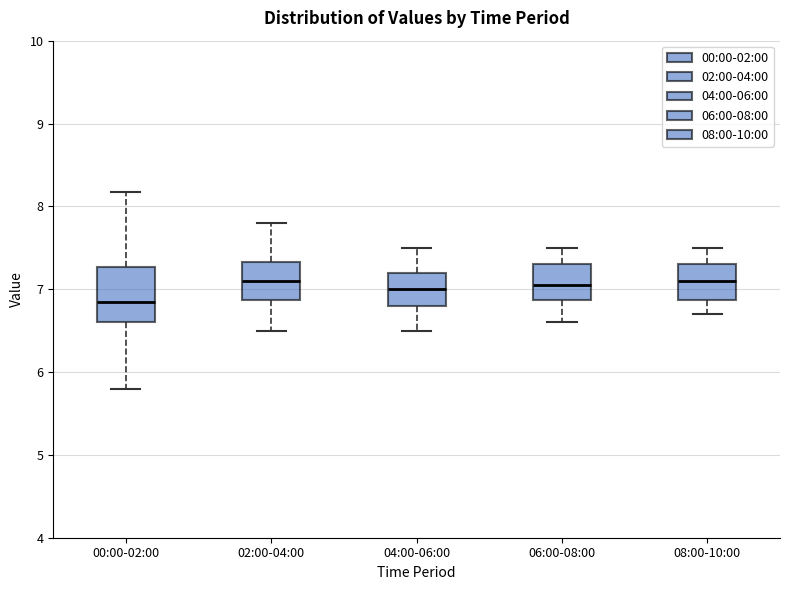

Comparing the boxes themselves (not the whiskers), which one is the tallest?

00:00-02:00